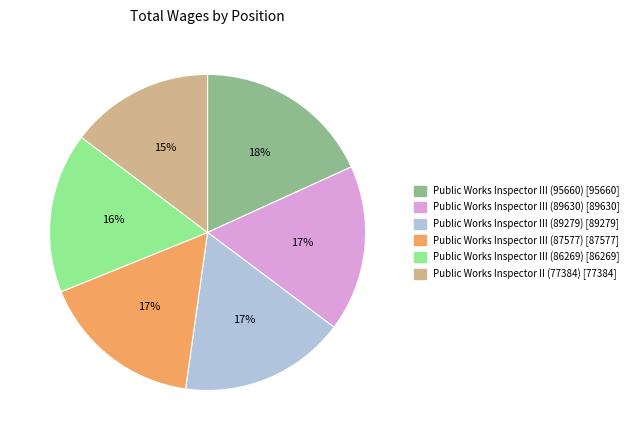

To the nearest percent, what is the average slice percentage?

17%